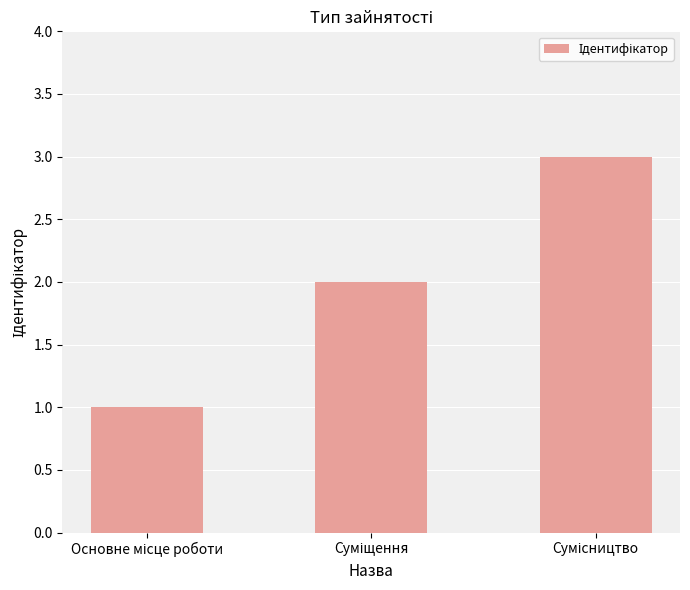

What is the maximum value shown in the chart?

3